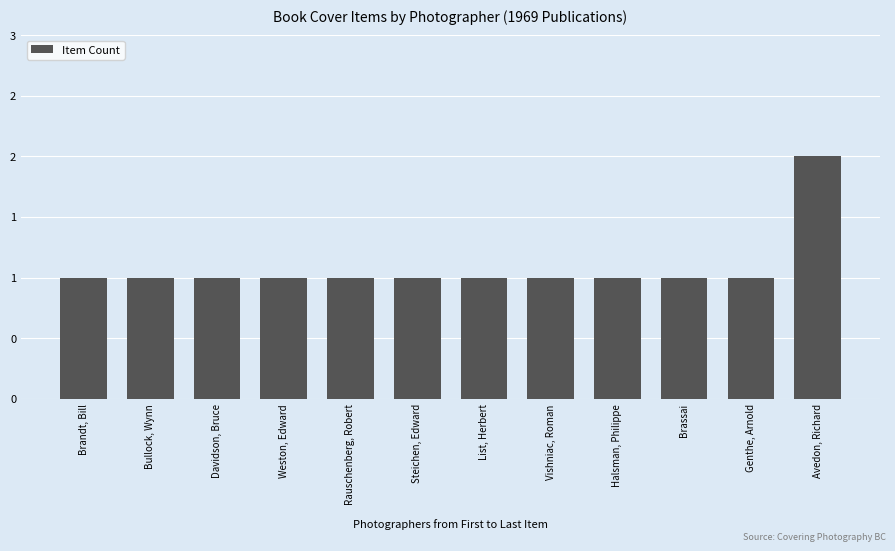

The value at List, Herbert is 1. True or false?

True